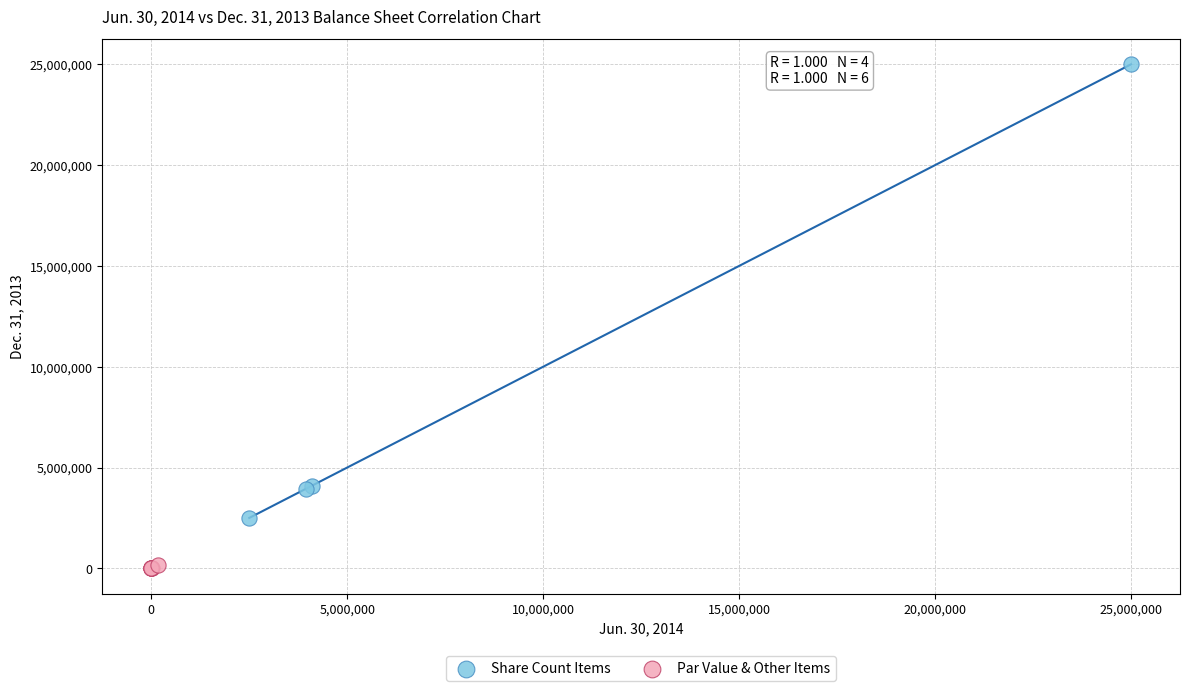

What are all the series names shown in the legend?

Share Count Items, Par Value & Other Items